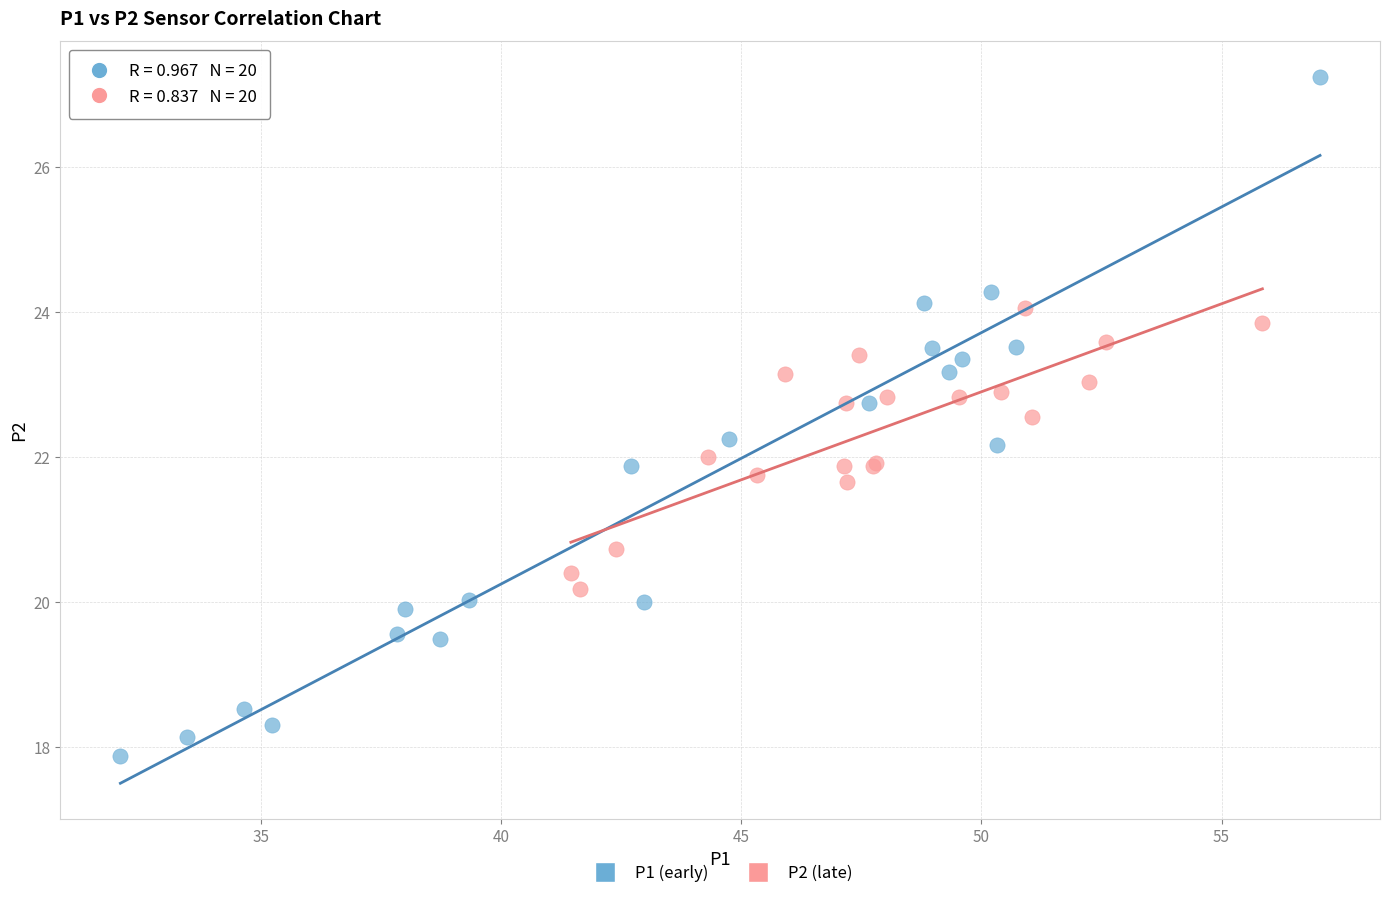

What are all the series names shown in the legend?

P1 (early), P2 (late)